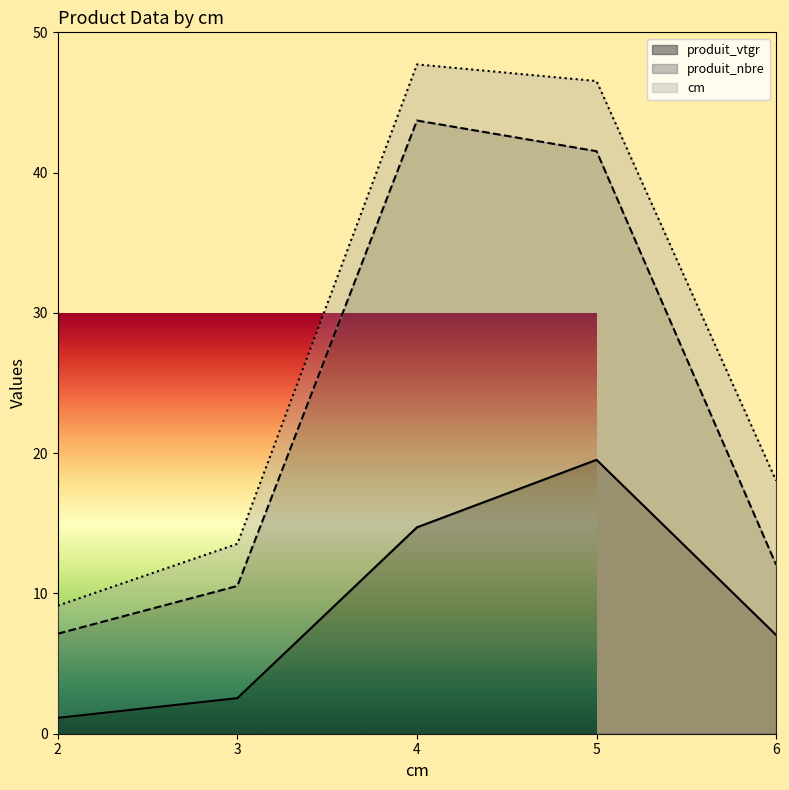

Rank the series by their average value, from lowest to highest.

cm, produit_vtgr, produit_nbre